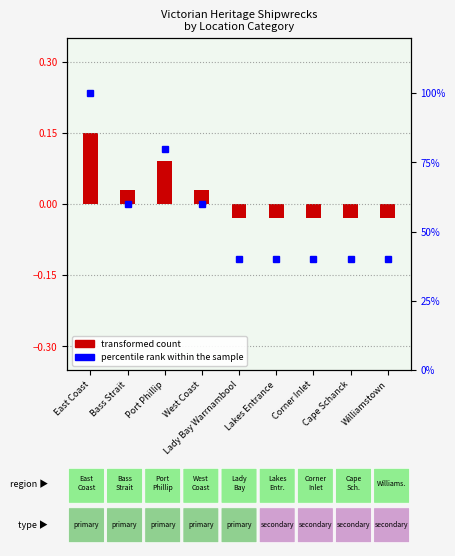

Which label corresponds to the largest value in the chart?

East Coast